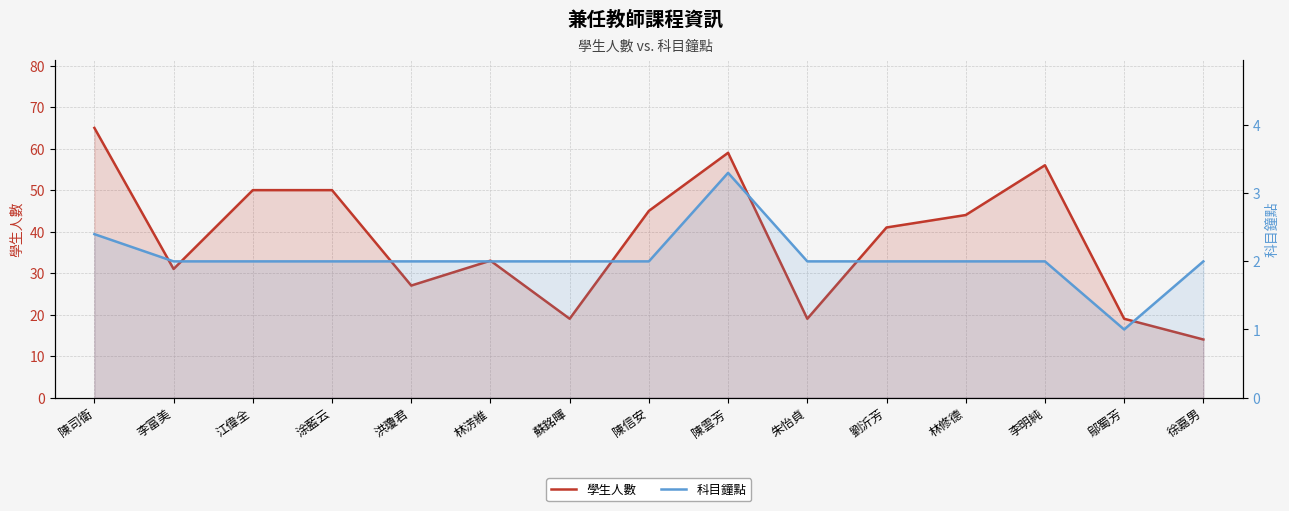

What is the smallest value displayed?

1.0